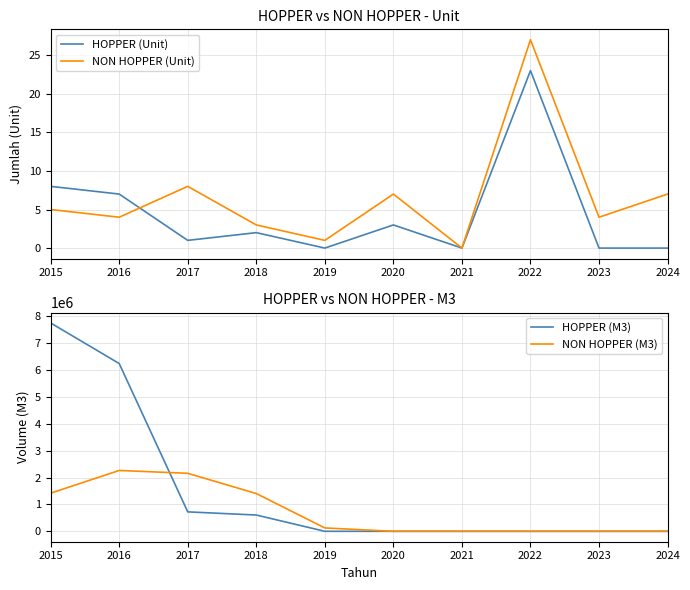

Reading left to right, transcribe all the data shown in this chart.

HOPPER (Unit): 2015=8	2016=7	2017=1	2018=2	2019=0	2020=3	2021=0	2022=23	2023=0	2024=0
NON HOPPER (Unit): 2015=5	2016=4	2017=8	2018=3	2019=1	2020=7	2021=0	2022=27	2023=4	2024=7
HOPPER (M3): 2015=7755685	2016=6246037	2017=723575	2018=606080	2019=0	2020=0	2021=0	2022=0	2023=0	2024=0
NON HOPPER (M3): 2015=1419693	2016=2265271	2017=2158875	2018=1405983	2019=124997	2020=0	2021=0	2022=0	2023=40	2024=0